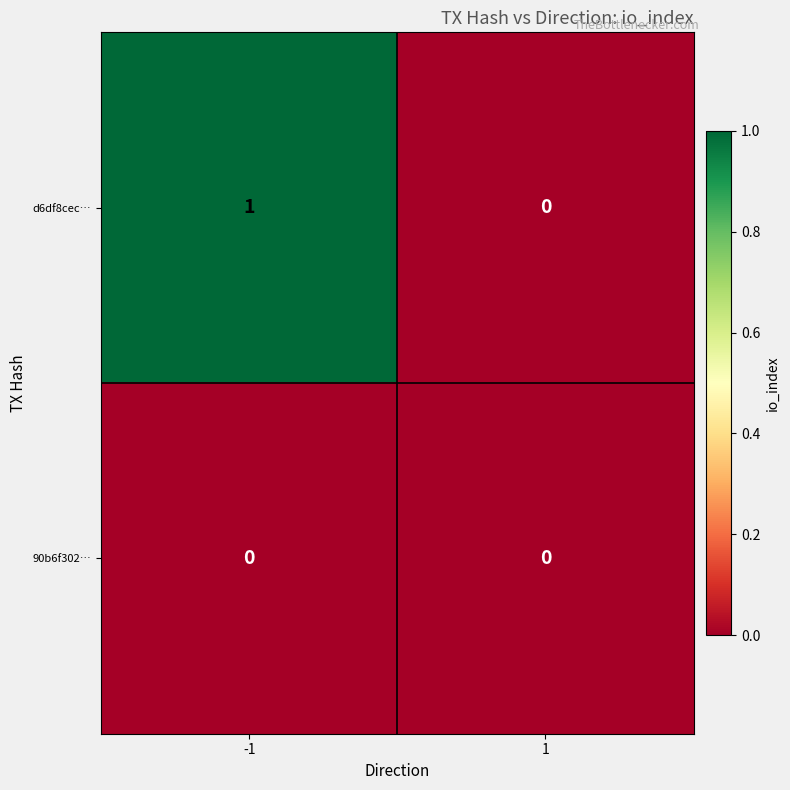

Rank the categories by d6df8cec… value from lowest to highest.

1, -1